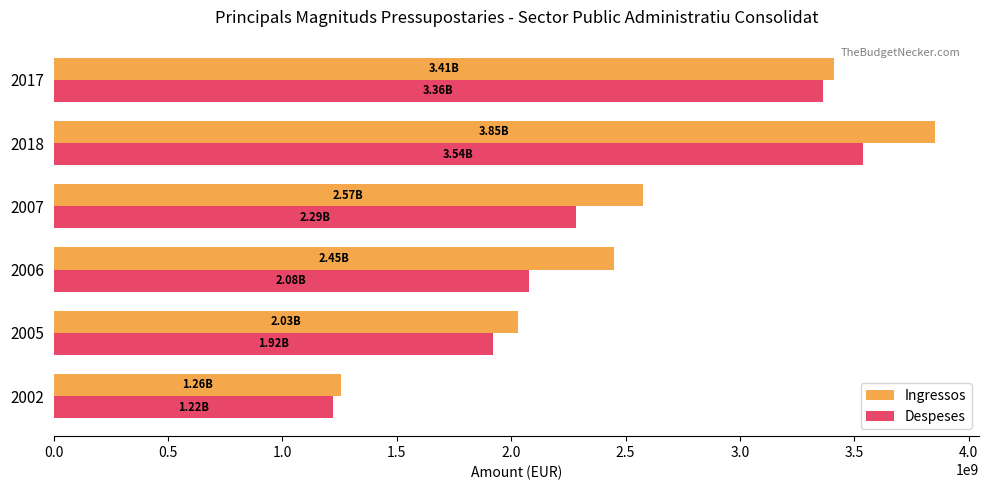

Which series has the widest spread of values?

Ingressos